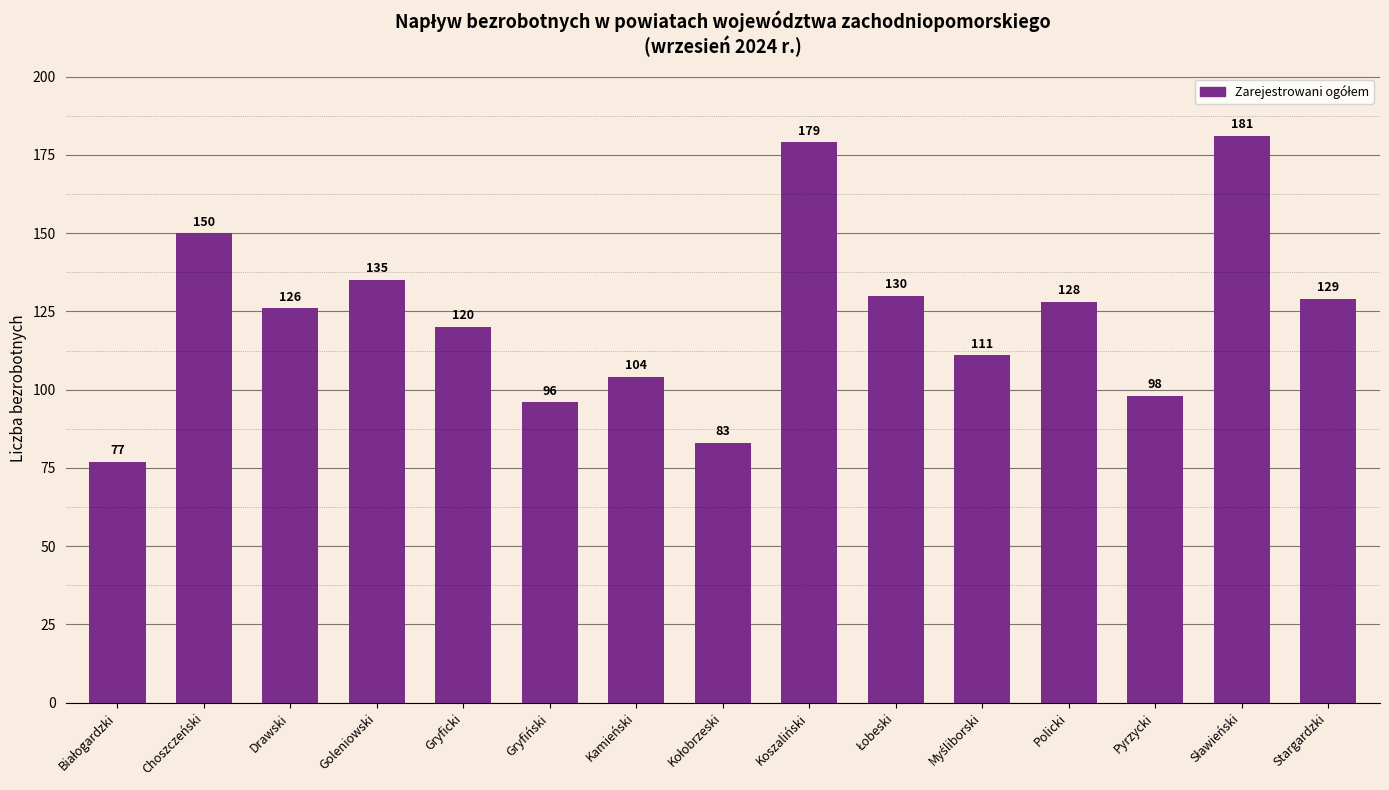

What value does the data have at Koszaliński?

179